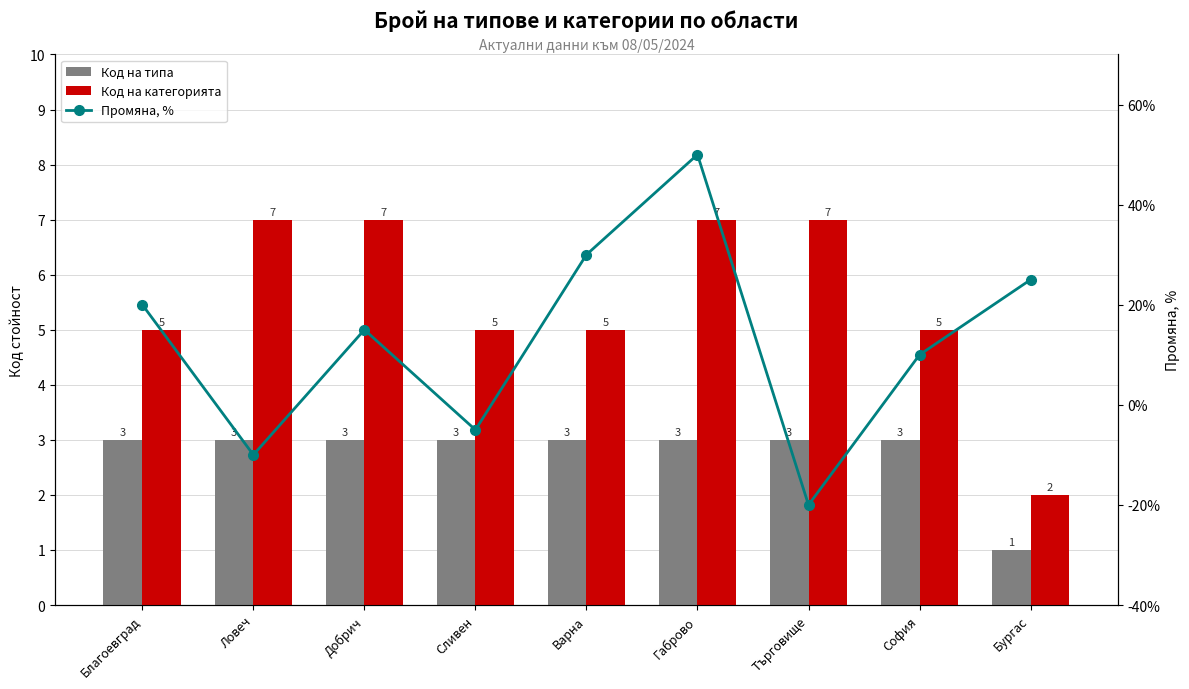

Which category has the lowest value across all series?

Търговище